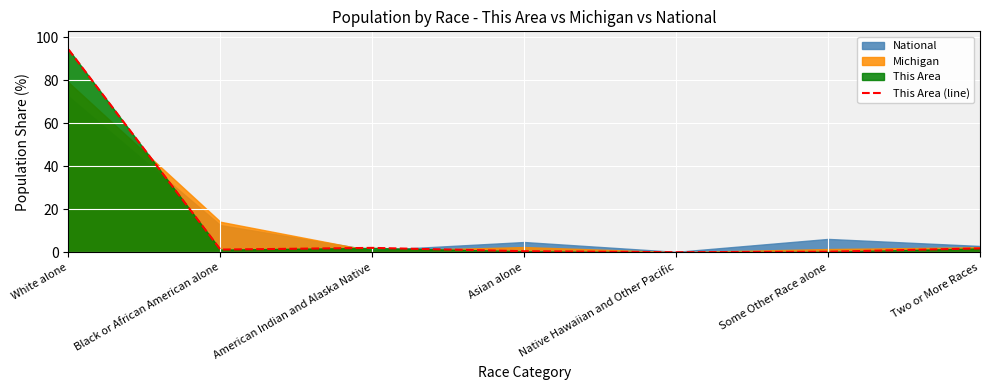

What is the value of the 2nd point from the left?

1.2